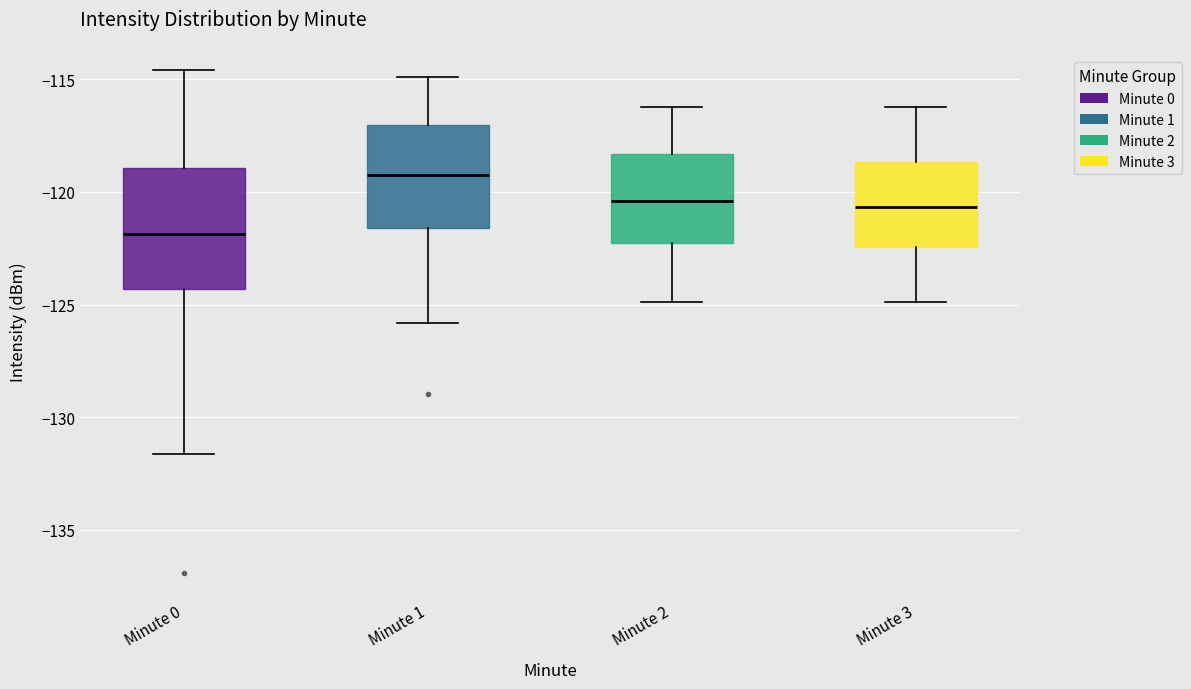

Which box's median line is the highest?

Minute 1